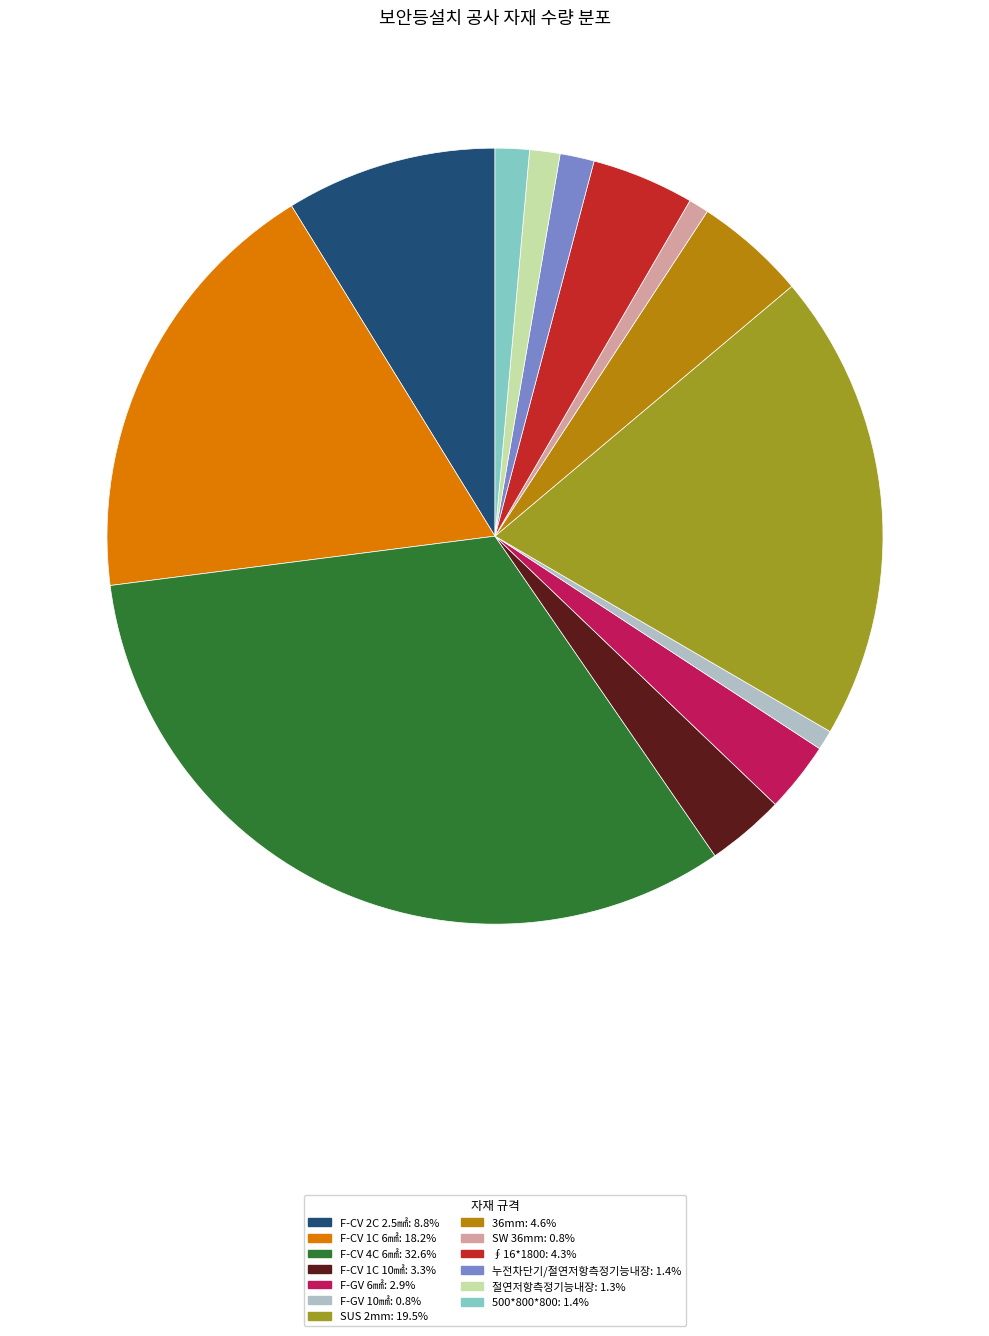

Between F-CV 4C 6㎟ and 36mm, which is larger?

F-CV 4C 6㎟